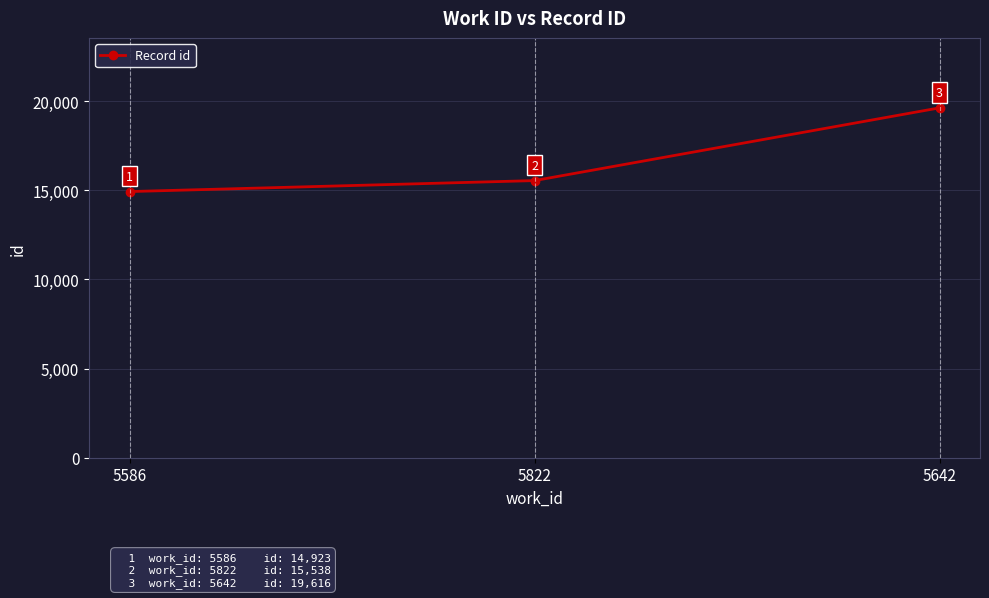

List the labels in order of value, largest first.

5642, 5822, 5586